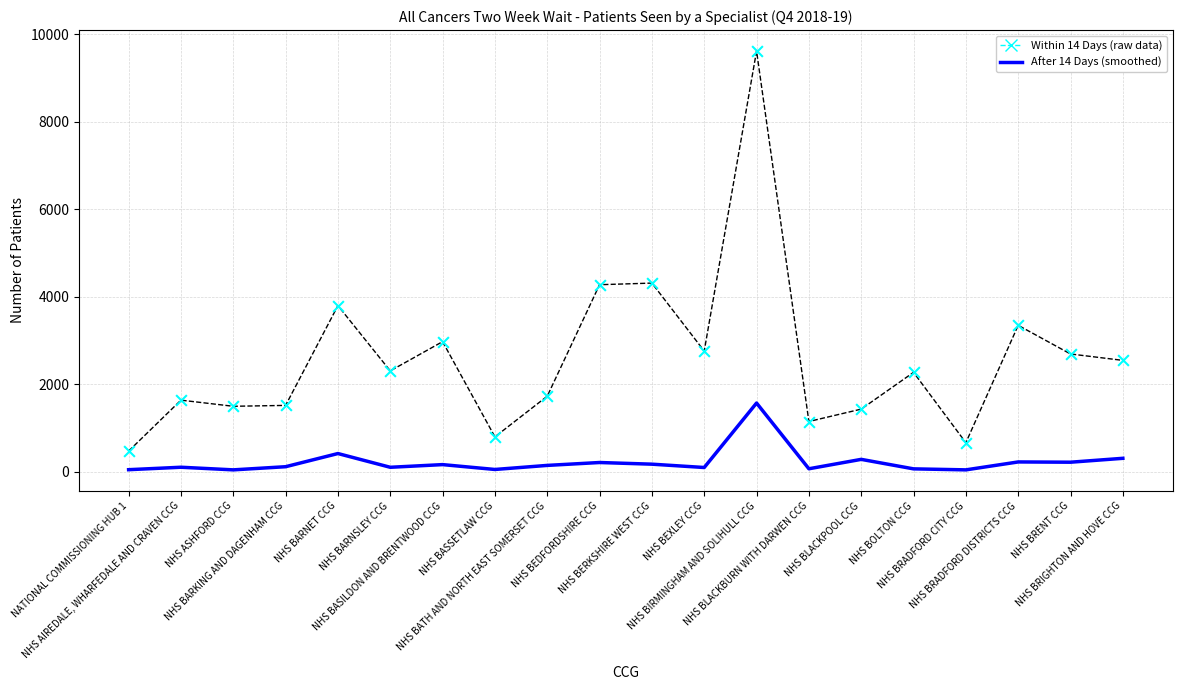

What is the maximum value shown in the chart?

9613